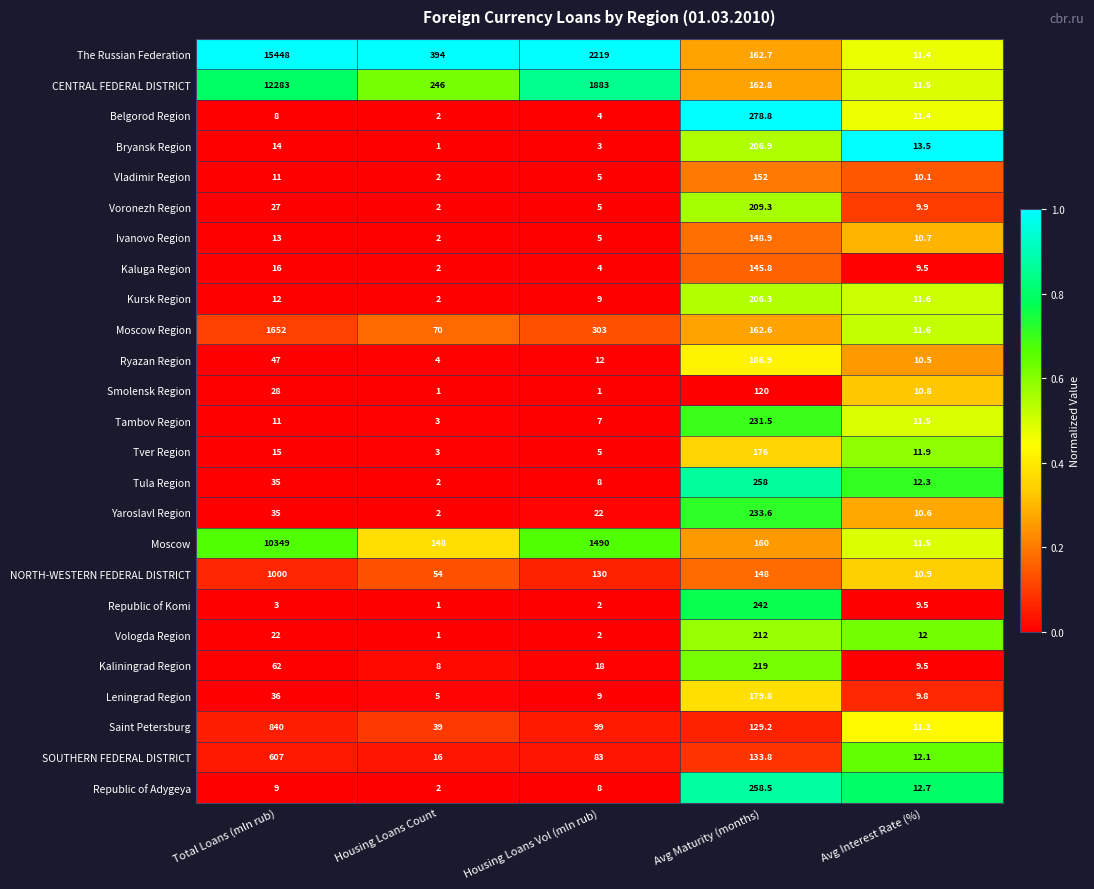

The value of Yaroslavl Region at Avg Maturity (months) is 388.8. True or false?

False